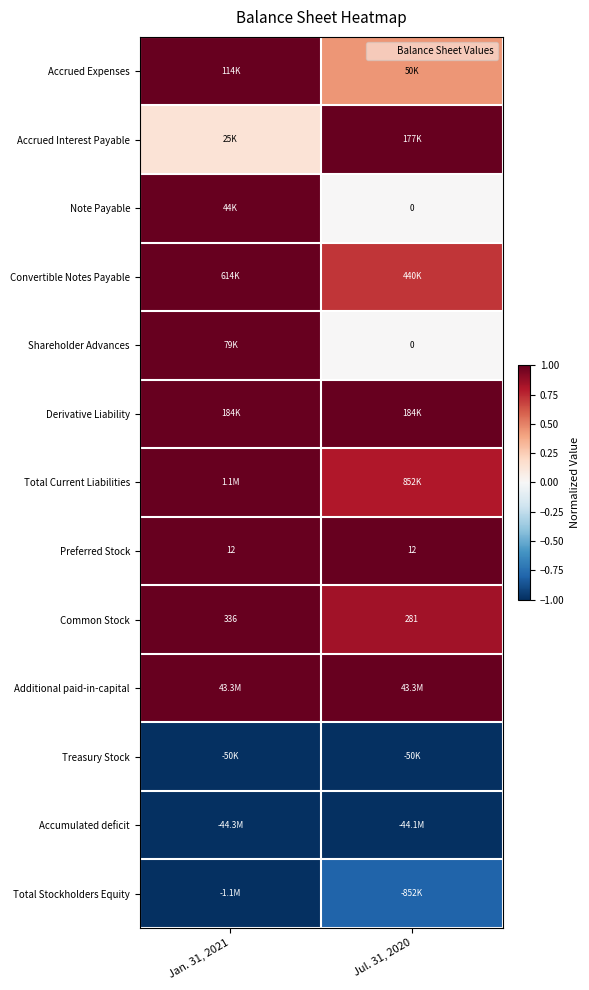

True or false: Total Current Liabilities has a value of 0.8 at Jul. 31, 2020.

True